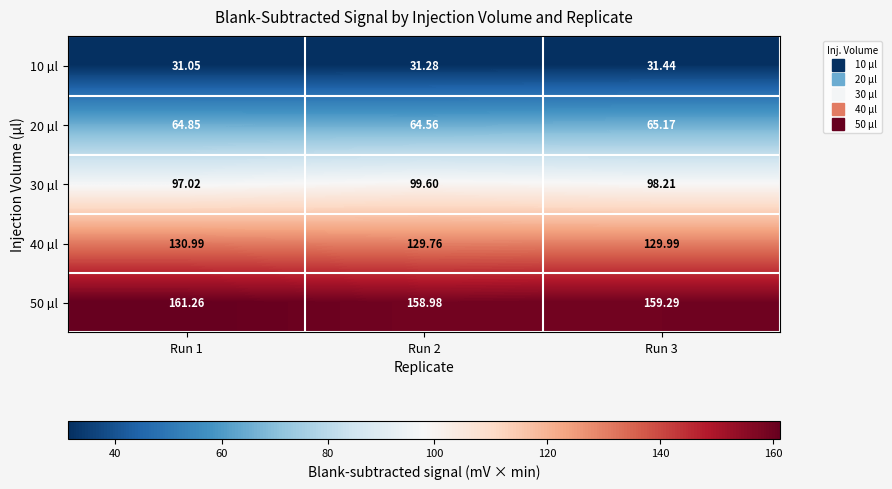

How many data points in 30 µl are above 98?

2